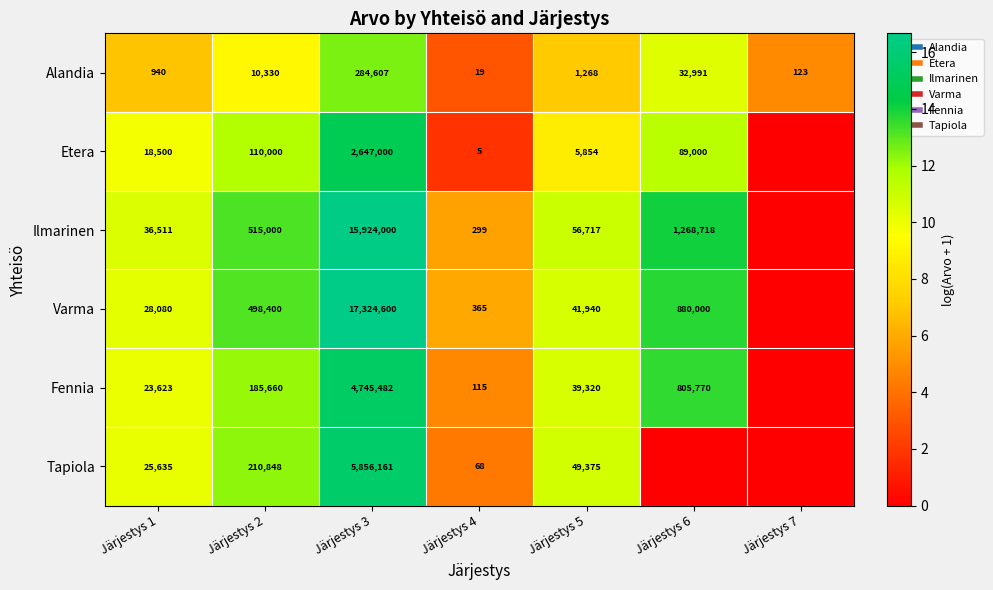

Which category has the highest value in the Tapiola series?

Järjestys 3